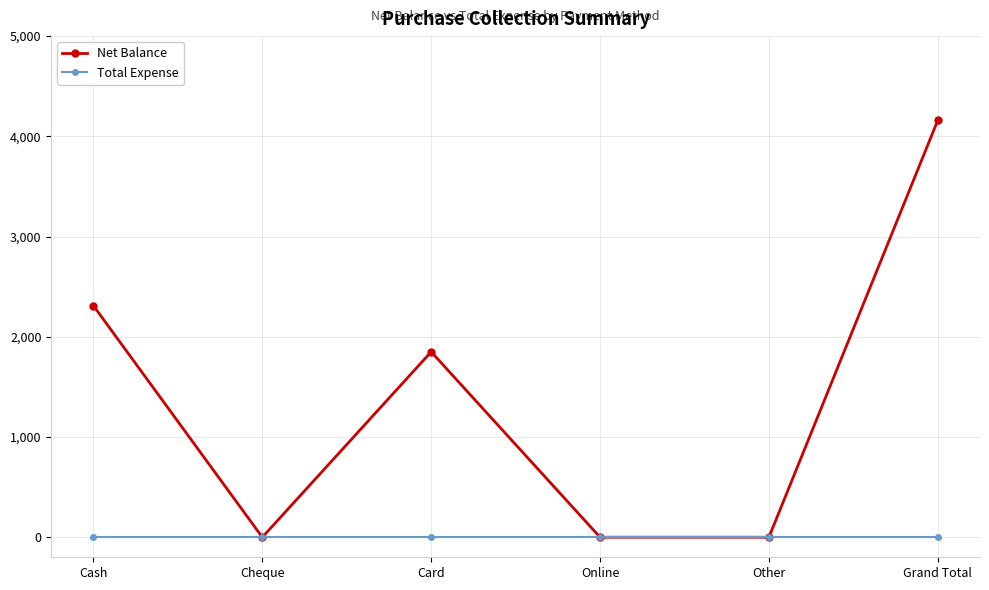

The value of Total Expense at Other is 0. True or false?

True